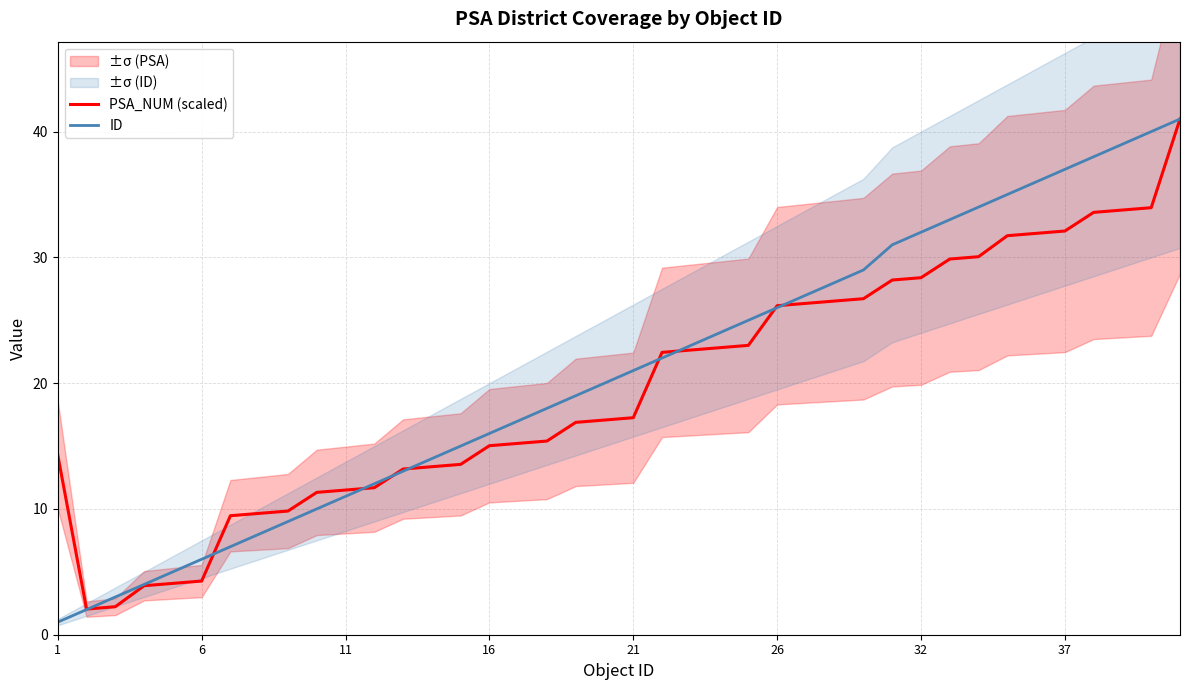

True or false: ID has a value of 11.0 at 11.

True